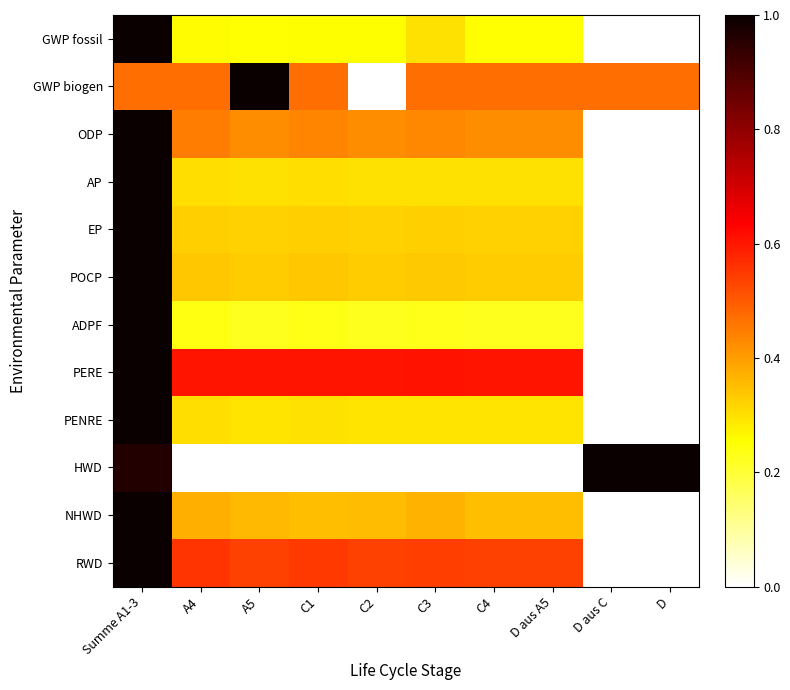

Reading left to right, transcribe all the data shown in this chart.

GWP fossil: Summe A1-3=1.0	A4=0.3	A5=0.3	C1=0.3	C2=0.3	C3=0.3	C4=0.3	D aus A5=0.3	D aus C=0.0	D=0.0
GWP biogen: Summe A1-3=0.5	A4=0.5	A5=1.0	C1=0.5	C2=0.0	C3=0.5	C4=0.5	D aus A5=0.5	D aus C=0.5	D=0.5
ODP: Summe A1-3=1.0	A4=0.4	A5=0.4	C1=0.4	C2=0.4	C3=0.4	C4=0.4	D aus A5=0.4	D aus C=0.0	D=0.0
AP: Summe A1-3=1.0	A4=0.3	A5=0.3	C1=0.3	C2=0.3	C3=0.3	C4=0.3	D aus A5=0.3	D aus C=0.0	D=0.0
EP: Summe A1-3=1.0	A4=0.3	A5=0.3	C1=0.3	C2=0.3	C3=0.3	C4=0.3	D aus A5=0.3	D aus C=0.0	D=0.0
POCP: Summe A1-3=1.0	A4=0.3	A5=0.3	C1=0.3	C2=0.3	C3=0.3	C4=0.3	D aus A5=0.3	D aus C=0.0	D=0.0
ADPF: Summe A1-3=1.0	A4=0.2	A5=0.2	C1=0.2	C2=0.2	C3=0.2	C4=0.2	D aus A5=0.2	D aus C=0.0	D=0.0
PERE: Summe A1-3=1.0	A4=0.6	A5=0.6	C1=0.6	C2=0.6	C3=0.6	C4=0.6	D aus A5=0.6	D aus C=0.0	D=0.0
PENRE: Summe A1-3=1.0	A4=0.3	A5=0.3	C1=0.3	C2=0.3	C3=0.3	C4=0.3	D aus A5=0.3	D aus C=0.0	D=0.0
HWD: Summe A1-3=1.0	A4=0.0	A5=0.0	C1=0.0	C2=0.0	C3=0.0	C4=0.0	D aus A5=0.0	D aus C=1.0	D=1.0
NHWD: Summe A1-3=1.0	A4=0.4	A5=0.4	C1=0.4	C2=0.4	C3=0.4	C4=0.4	D aus A5=0.4	D aus C=0.0	D=0.0
RWD: Summe A1-3=1.0	A4=0.6	A5=0.5	C1=0.5	C2=0.5	C3=0.5	C4=0.5	D aus A5=0.5	D aus C=0.0	D=0.0